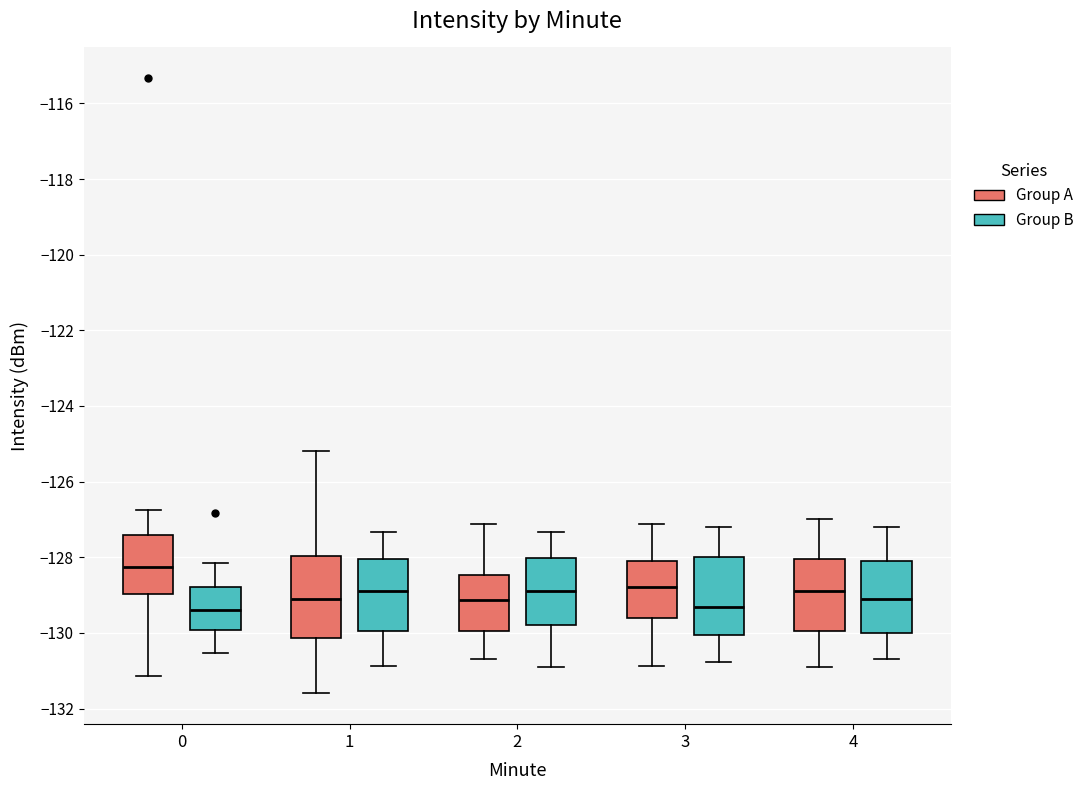

Reading left to right, read every box against the y-axis: the position of its median line, the range the box covers, and the ends of its whiskers. The values are not printed on the chart, so give them approximately, as read against the axis.

0 (Group A): median -128.2, box -129.0 to -127.4, whiskers -131.2 to -126.8
0 (Group B): median -129.4, box -130.0 to -128.8, whiskers -130.6 to -128.2
1 (Group A): median -129.2, box -130.2 to -128.0, whiskers -131.6 to -125.2
1 (Group B): median -128.8, box -130.0 to -128.0, whiskers -130.8 to -127.4
2 (Group A): median -129.2, box -130.0 to -128.4, whiskers -130.6 to -127.2
2 (Group B): median -129.0, box -129.8 to -128.0, whiskers -130.8 to -127.4
3 (Group A): median -128.8, box -129.6 to -128.2, whiskers -130.8 to -127.2
3 (Group B): median -129.4, box -130.0 to -128.0, whiskers -130.8 to -127.2
4 (Group A): median -128.8, box -130.0 to -128.0, whiskers -130.8 to -127.0
4 (Group B): median -129.0, box -130.0 to -128.0, whiskers -130.6 to -127.2